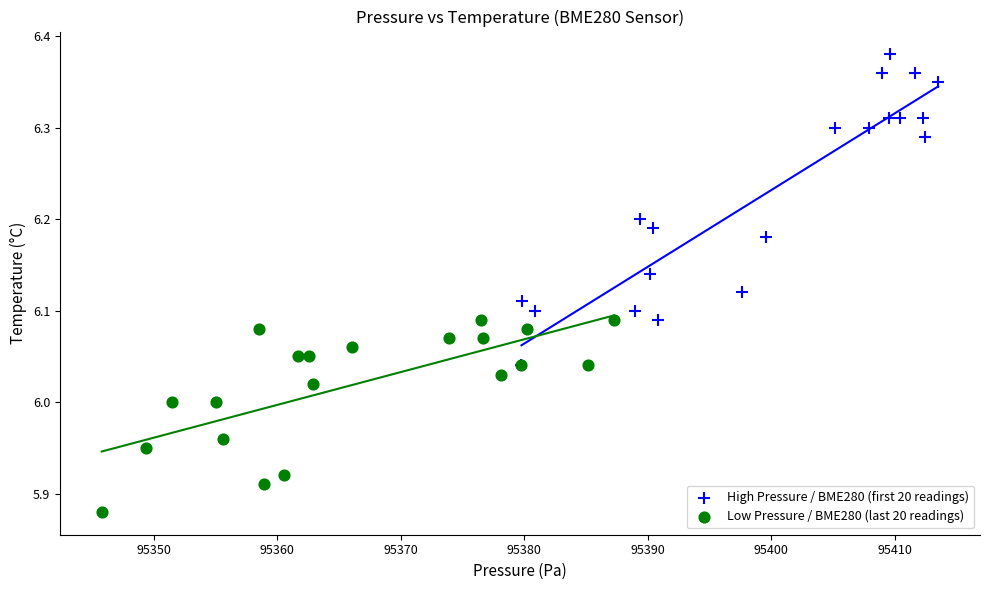

Which series reaches the maximum Y coordinate?

High Pressure / BME280 (first 20 readings)